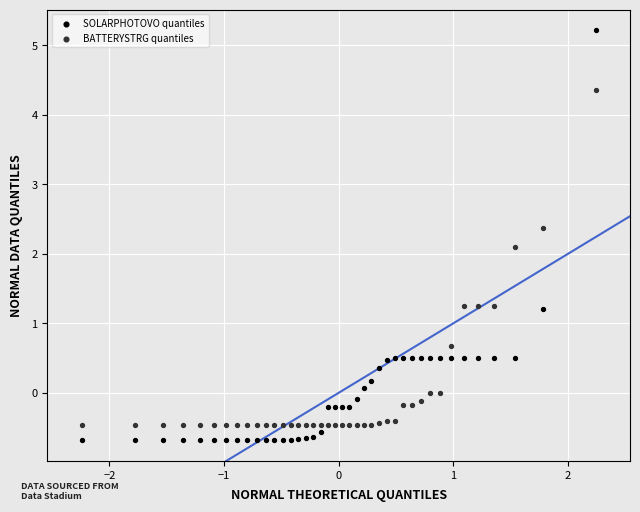

What are all the series names shown in the legend?

SOLARPHOTOVO quantiles, BATTERYSTRG quantiles